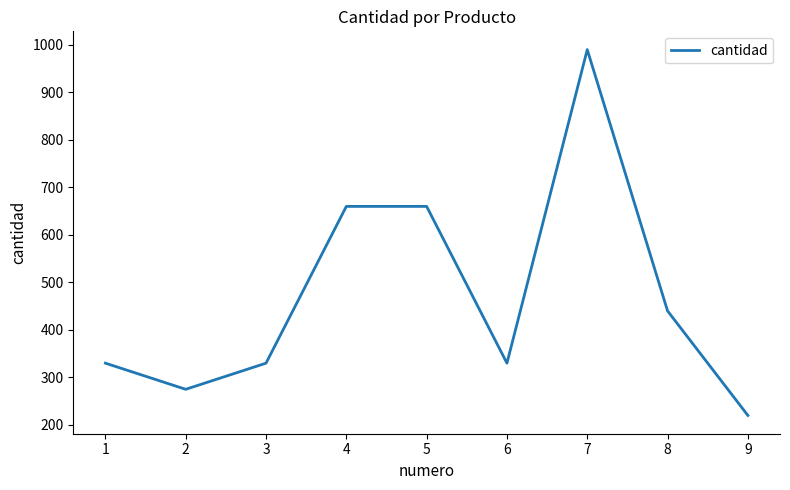

Which label corresponds to the smallest value in the chart?

9